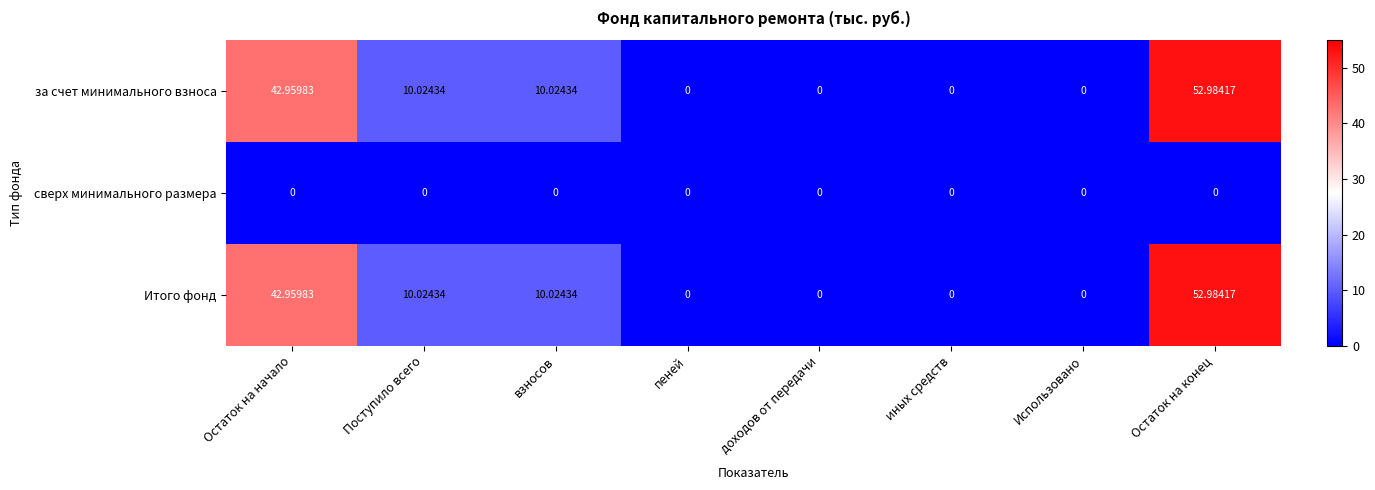

At how many categories does at least one series exceed 50?

1